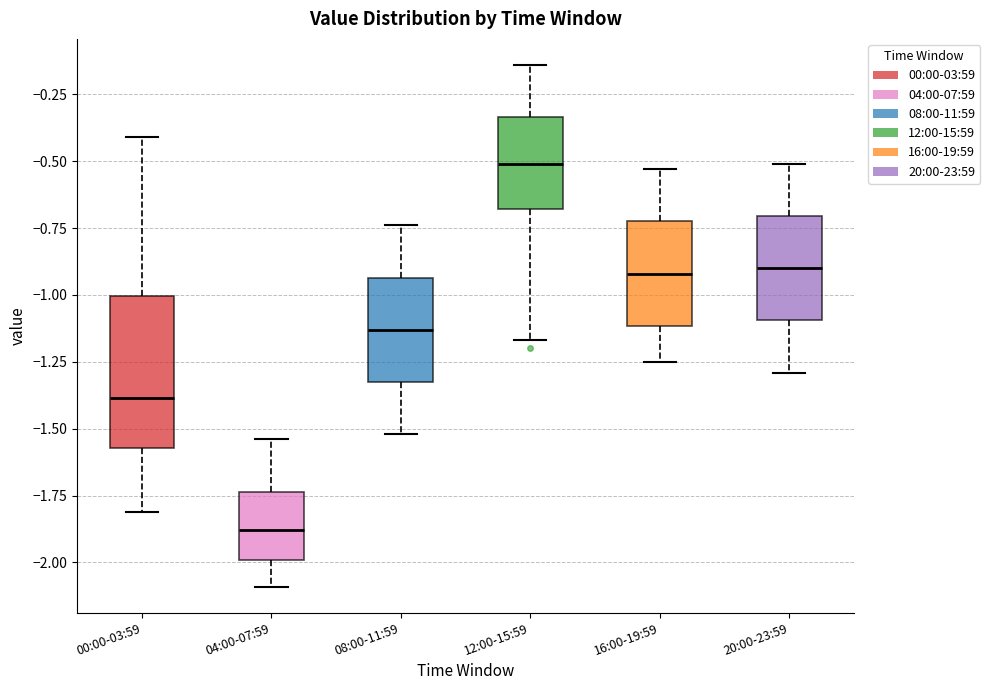

Reading left to right, transcribe this box plot: for each box, give where its median line is, the range the box spans, and where its two whiskers end, as read against the y-axis. The values are not printed on the chart, so give them approximately, as read against the axis.

00:00-03:59: median -1.40, box -1.55 to -1.00, whiskers -1.80 to -0.40
04:00-07:59: median -1.90, box -2.00 to -1.75, whiskers -2.10 to -1.55
08:00-11:59: median -1.15, box -1.30 to -0.95, whiskers -1.50 to -0.75
12:00-15:59: median -0.50, box -0.70 to -0.35, whiskers -1.15 to -0.15
16:00-19:59: median -0.90, box -1.10 to -0.70, whiskers -1.25 to -0.55
20:00-23:59: median -0.90, box -1.10 to -0.70, whiskers -1.30 to -0.50